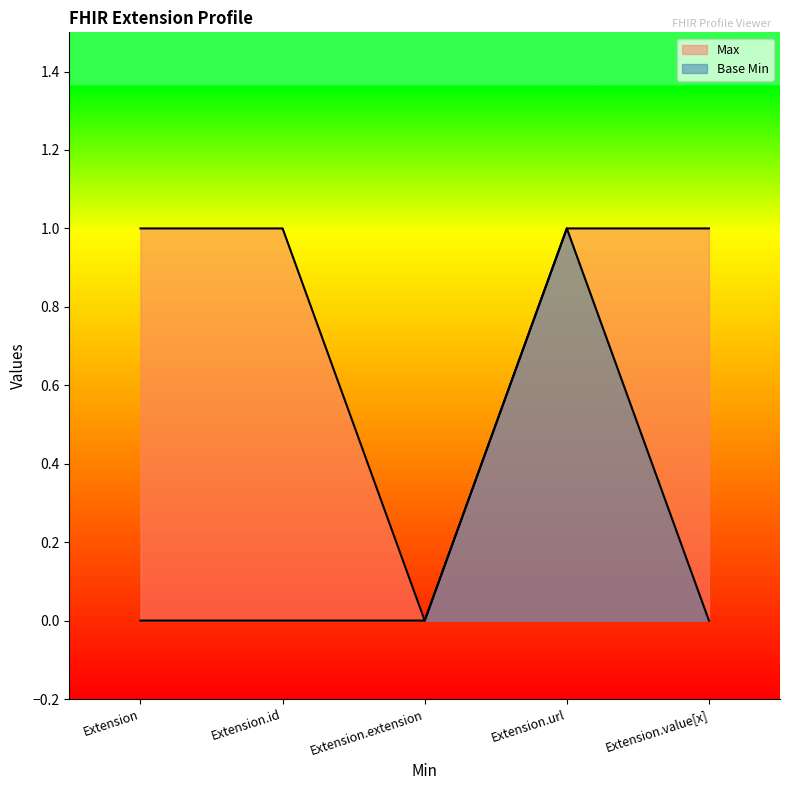

Reading left to right, list all the values displayed in this chart.

Max: 1	1	0	1	1
Base Min: 0	0	0	1	0